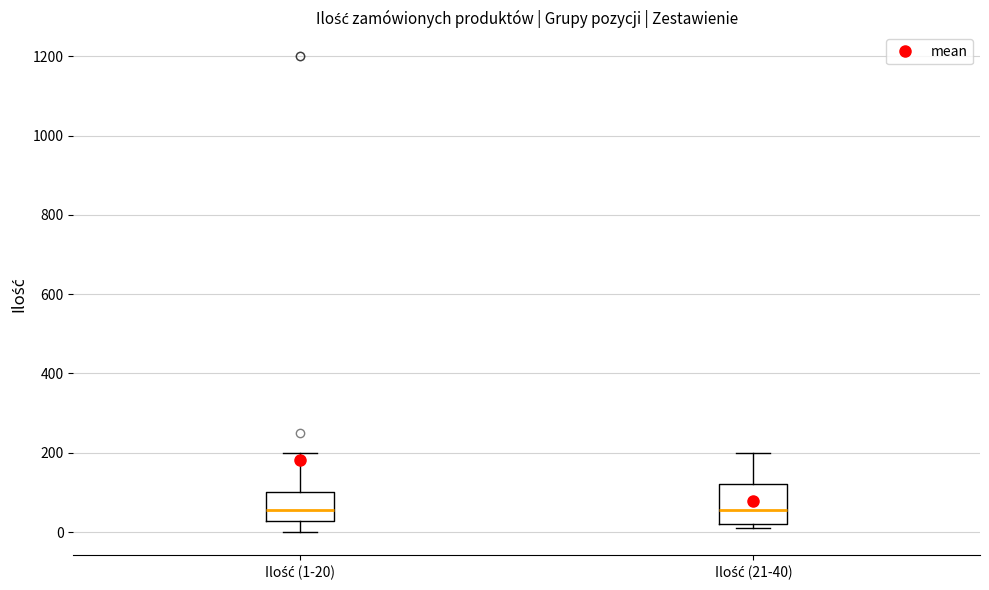

Which box is the tallest, from its lower edge to its upper edge?

Ilość (21-40)